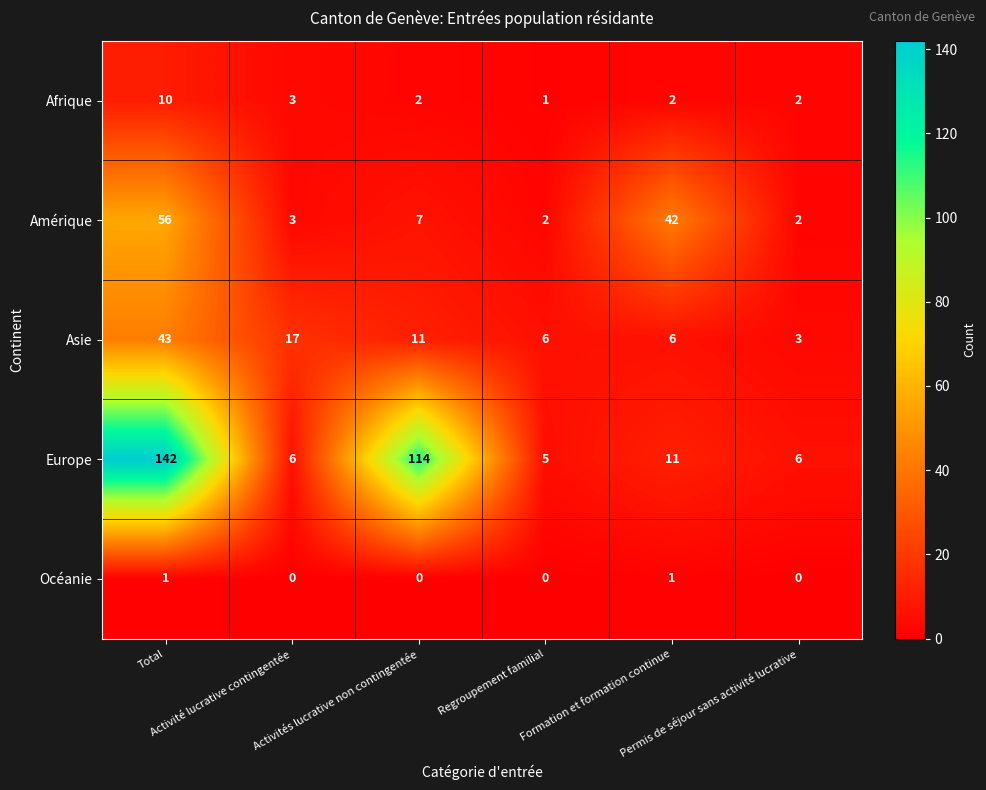

Which series has the largest total across all categories?

Europe